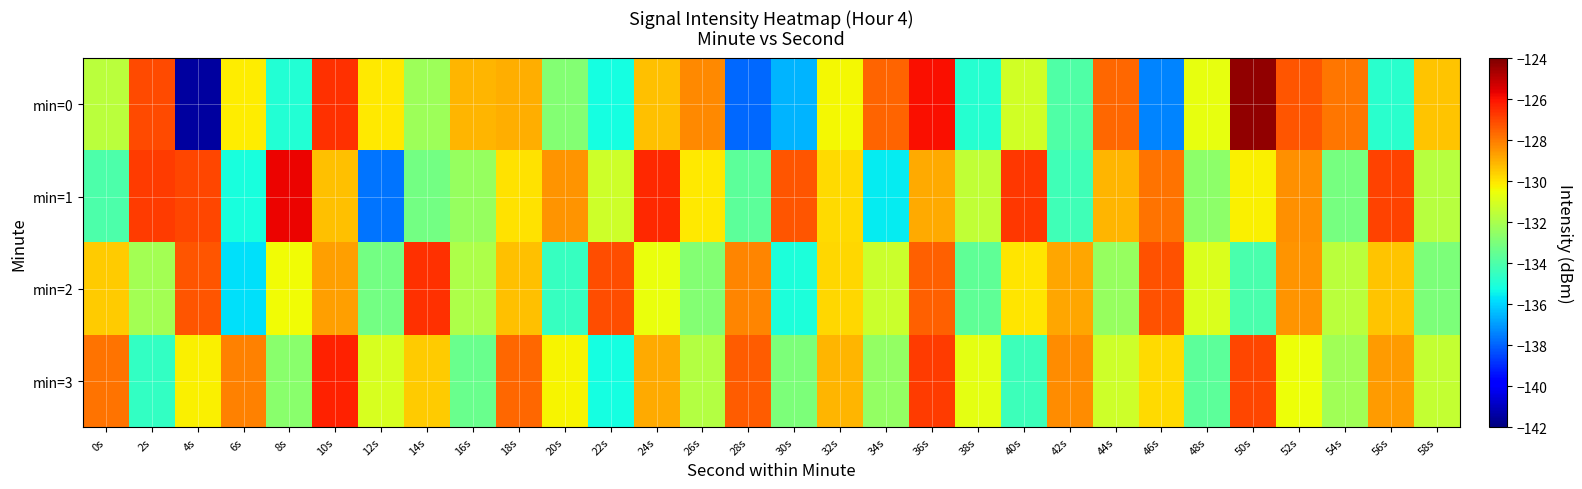

Reading left to right, list all the values displayed in this chart.

min=0: 0s=-131.6	2s=-127.1	4s=-141.4	6s=-130.1	8s=-134.9	10s=-126.6	12s=-130.1	14s=-132.2	16s=-129.1	18s=-129.0	20s=-132.8	22s=-135.2	24s=-129.3	26s=-128.2	28s=-137.9	30s=-136.6	32s=-130.4	34s=-127.5	36s=-125.9	38s=-134.9	40s=-131.1	42s=-134.0	44s=-127.6	46s=-137.4	48s=-130.7	50s=-124.3	52s=-127.3	54s=-127.9	56s=-134.8	58s=-129.4
min=1: 0s=-134.0	2s=-126.8	4s=-127.0	6s=-135.1	8s=-125.7	10s=-129.3	12s=-137.7	14s=-133.1	16s=-132.4	18s=-130.0	20s=-128.5	22s=-131.2	24s=-126.4	26s=-130.1	28s=-133.7	30s=-127.3	32s=-129.8	34s=-135.6	36s=-128.9	38s=-131.5	40s=-126.7	42s=-134.3	44s=-129.1	46s=-127.8	48s=-132.6	50s=-130.2	52s=-128.4	54s=-133.1	56s=-126.9	58s=-131.7
min=2: 0s=-129.5	2s=-132.1	4s=-127.3	6s=-135.8	8s=-130.4	10s=-128.7	12s=-133.2	14s=-126.6	16s=-131.9	18s=-129.3	20s=-134.5	22s=-127.1	24s=-130.6	26s=-132.8	28s=-128.2	30s=-135.1	32s=-129.7	34s=-131.3	36s=-127.5	38s=-133.6	40s=-130.0	42s=-128.8	44s=-132.4	46s=-127.2	48s=-130.9	50s=-134.1	52s=-128.5	54s=-131.6	56s=-129.4	58s=-133.0
min=3: 0s=-127.8	2s=-134.6	4s=-130.2	6s=-128.1	8s=-132.7	10s=-126.3	12s=-131.0	14s=-129.5	16s=-133.4	18s=-127.6	20s=-130.3	22s=-135.2	24s=-128.9	26s=-131.8	28s=-127.4	30s=-133.0	32s=-129.1	34s=-132.5	36s=-126.8	38s=-130.7	40s=-134.4	42s=-128.3	44s=-131.2	46s=-129.8	48s=-133.7	50s=-127.0	52s=-130.5	54s=-132.2	56s=-128.6	58s=-131.4